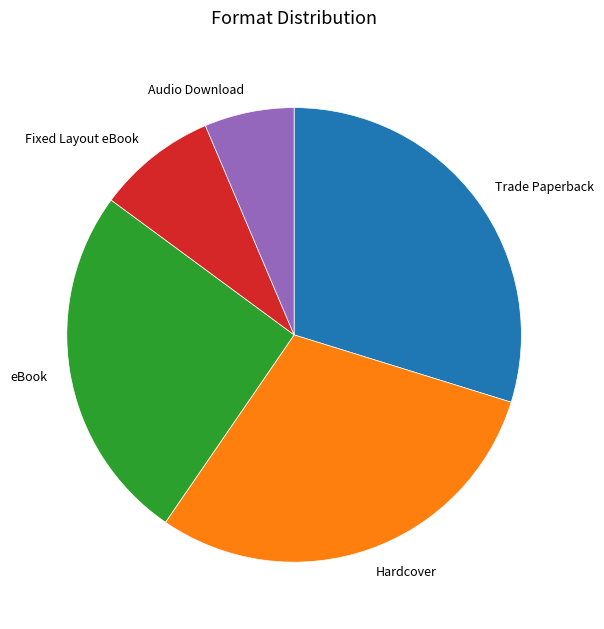

Is the sum of Audio Download and Hardcover greater than half?

No